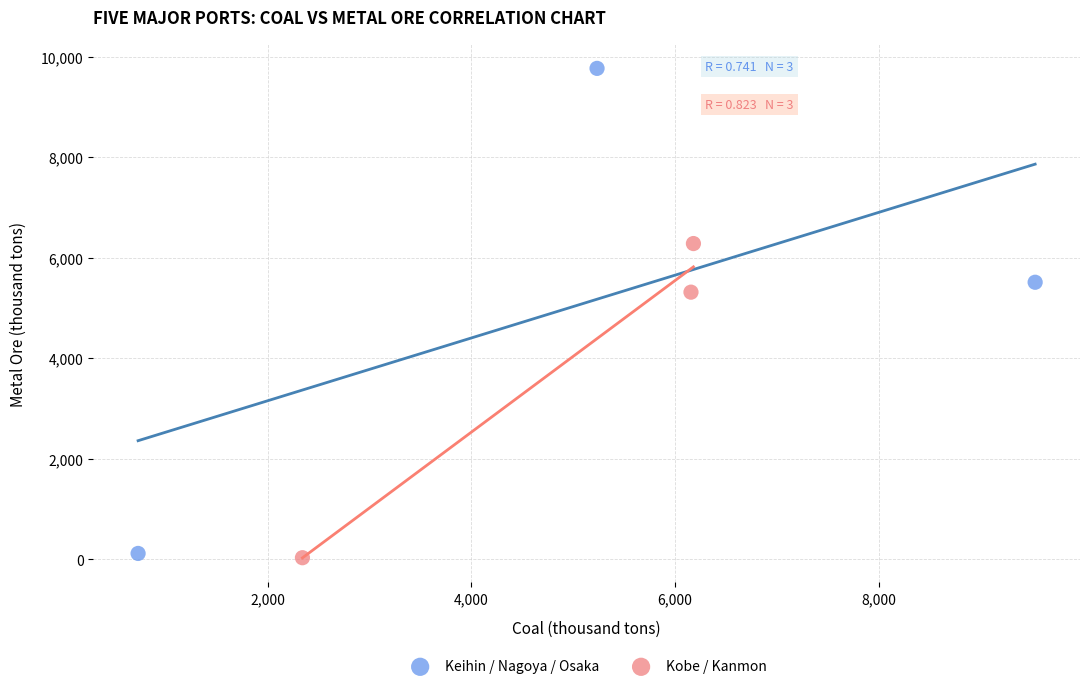

Which series contains the highest Y value?

Keihin / Nagoya / Osaka